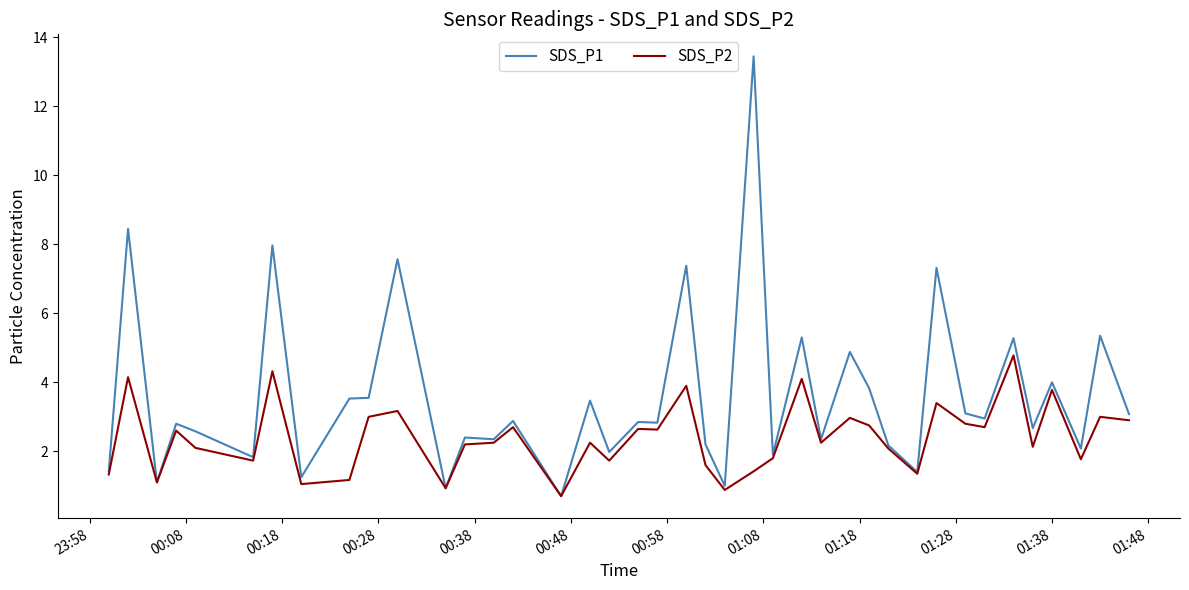

What is the minimum value shown in the chart?

0.7